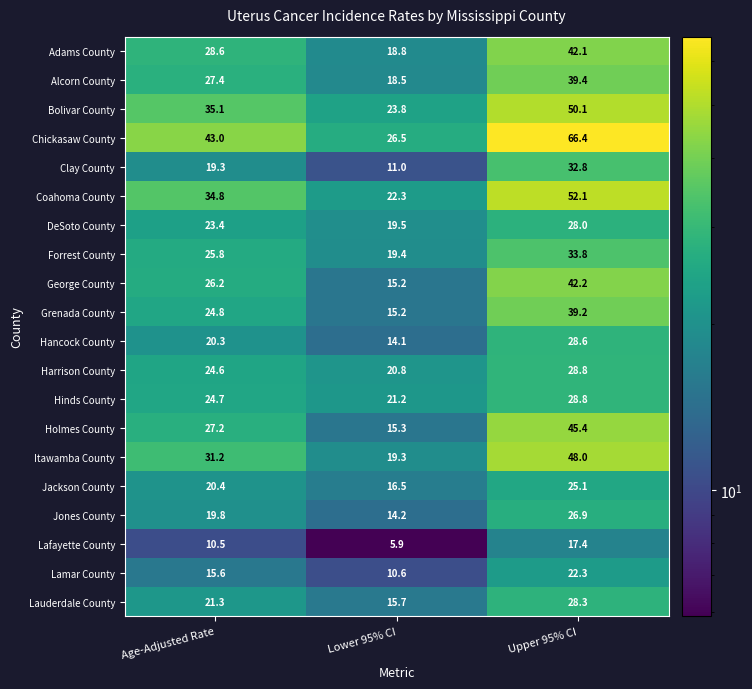

What is the sum of the Itawamba County values at Age-Adjusted Rate and Lower 95% CI?

50.5